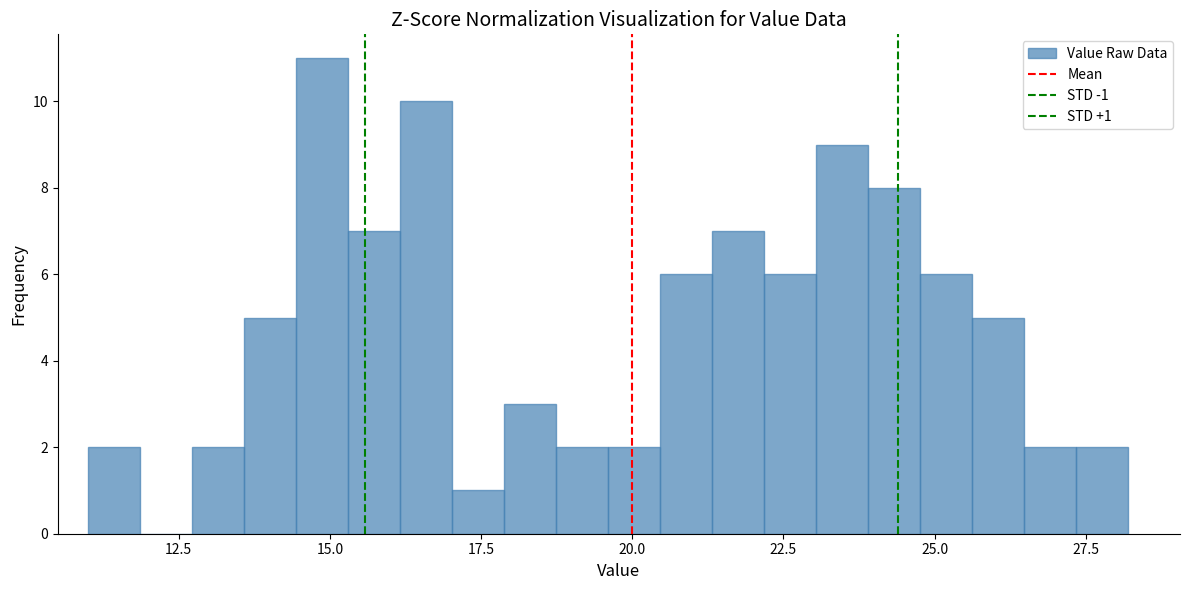

Read against the x-axis, roughly where is the centre of the tallest bar?

15.0